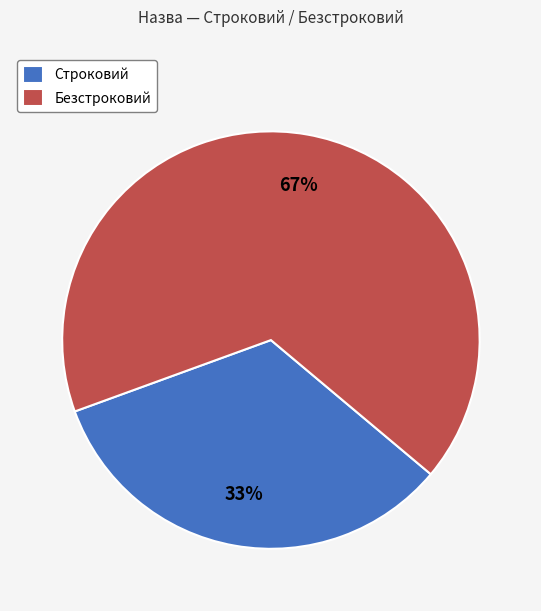

Is the sum of Строковий and Безстроковий greater than half?

Yes